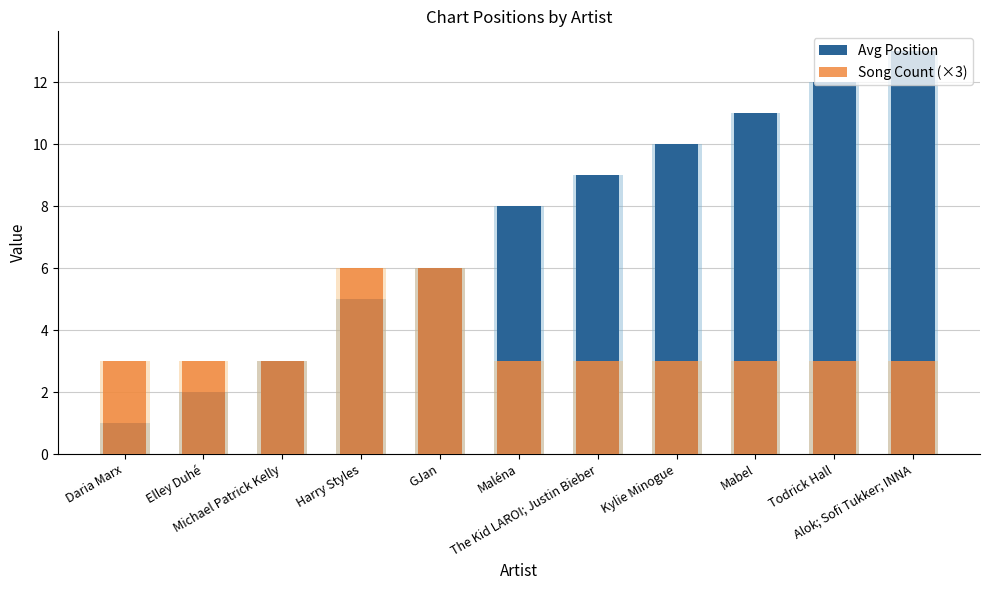

Which category has the lowest value in the Avg Position series?

Daria Marx